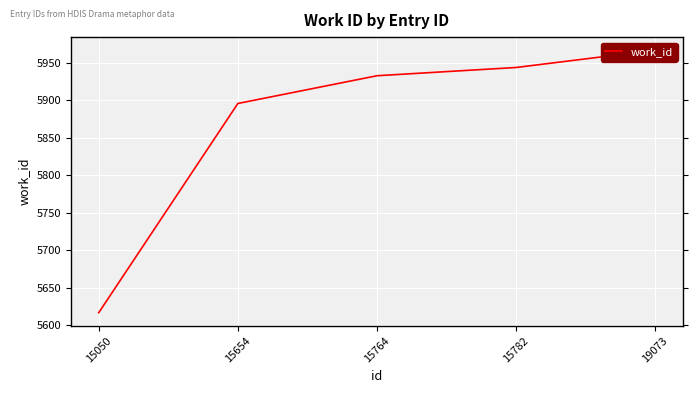

What is the sum of all values?

29357